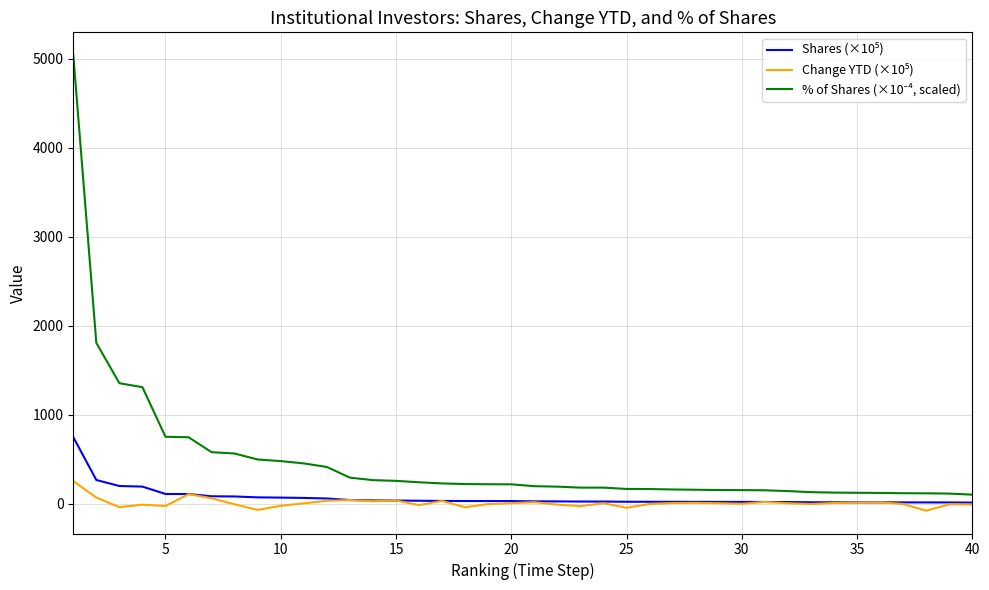

Does the chart have visible grid lines?

Yes